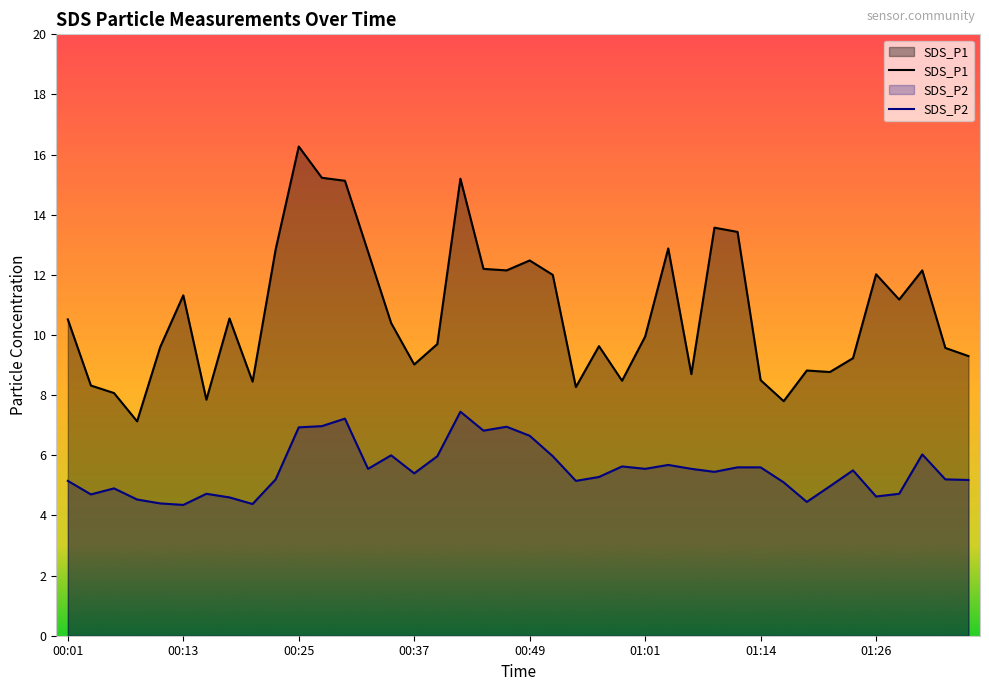

What is the difference between the maximum and minimum values in the SDS_P2 series?

3.1